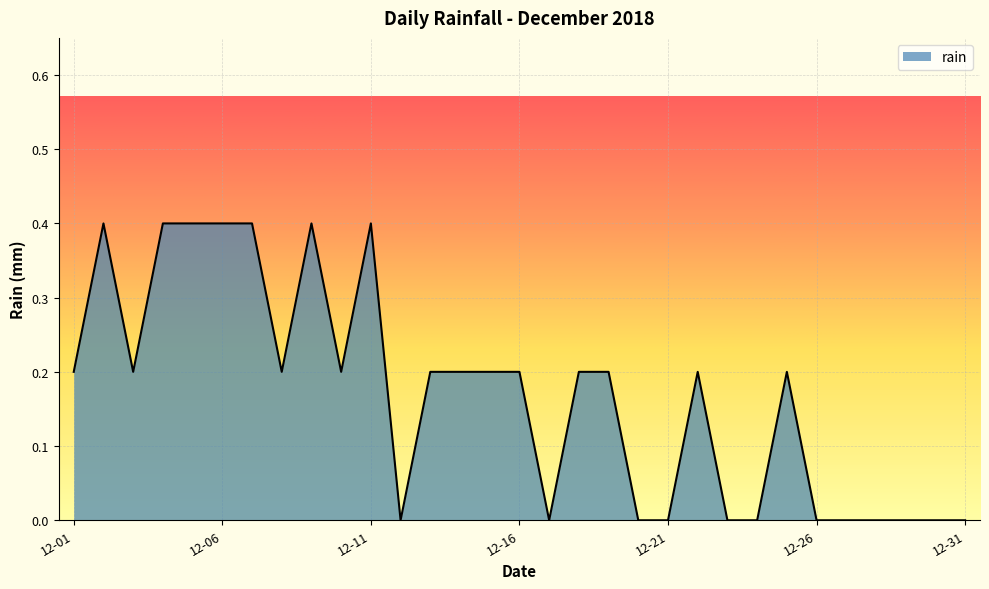

What is the difference between the maximum and minimum values?

0.4